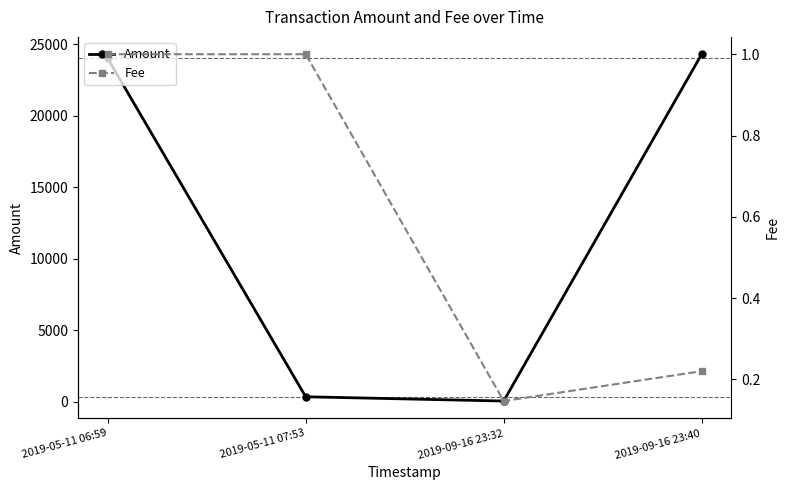

What are all the series names shown in the legend?

Amount, Fee